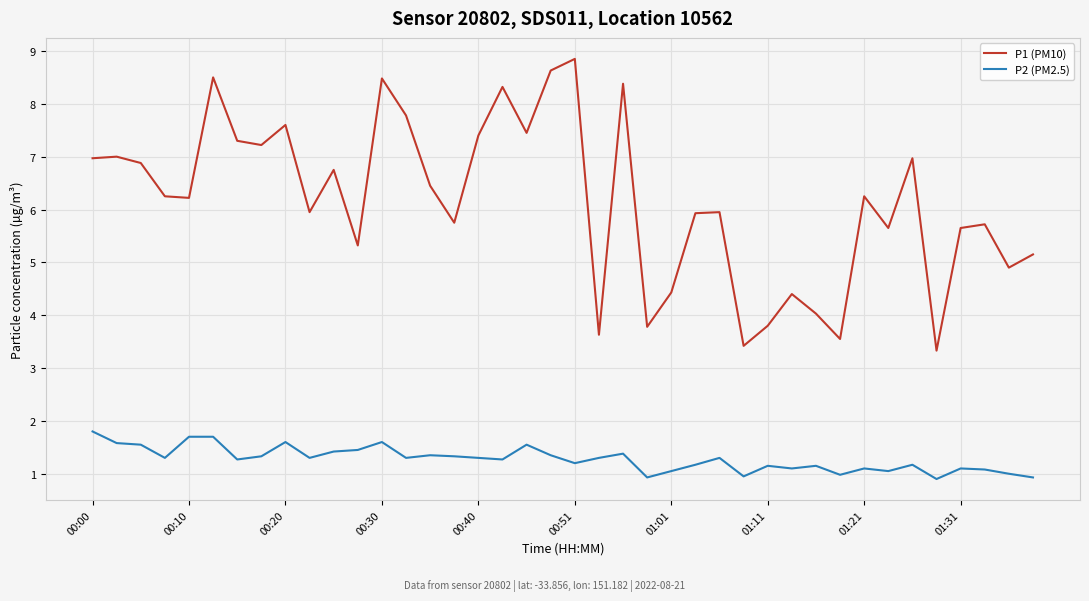

True or false: P2 (PM2.5) and P1 (PM10) cross at least once.

False